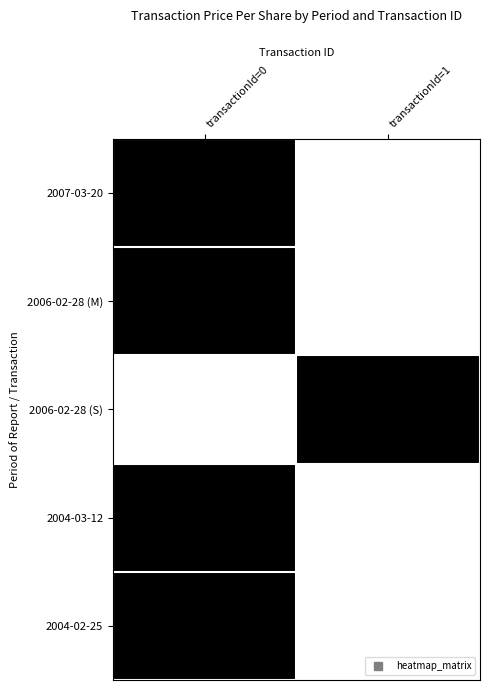

Rank the categories by 2004-02-25 value from highest to lowest.

transactionId=0, transactionId=1